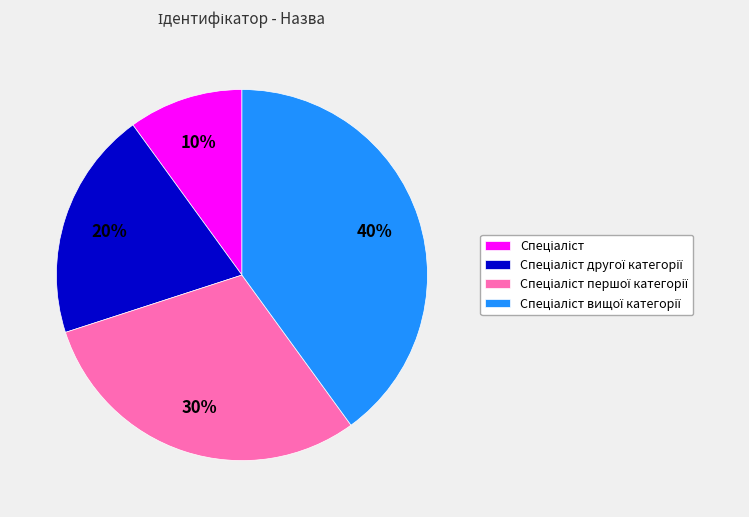

To the nearest percent, what is the average slice percentage?

25%